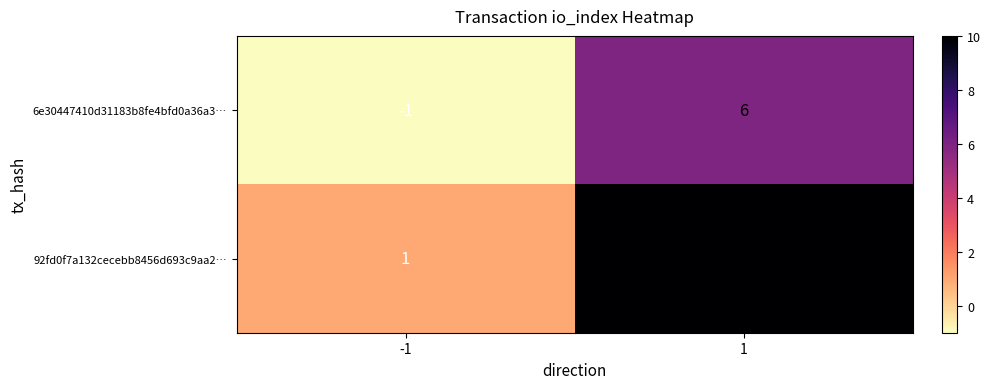

What is the highest value of the 92fd0f7a132cecebb8456d693c9aa2… series?

10